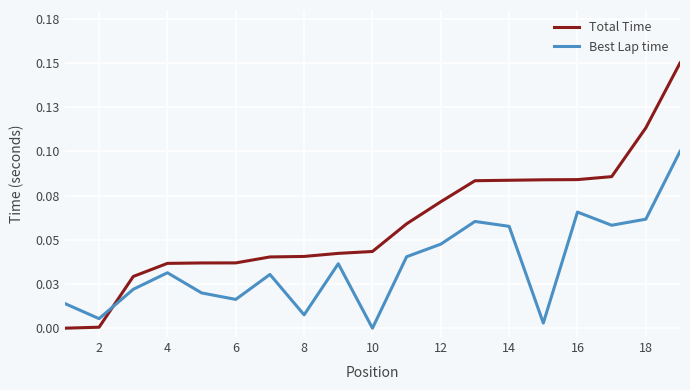

Does the chart have visible grid lines?

Yes